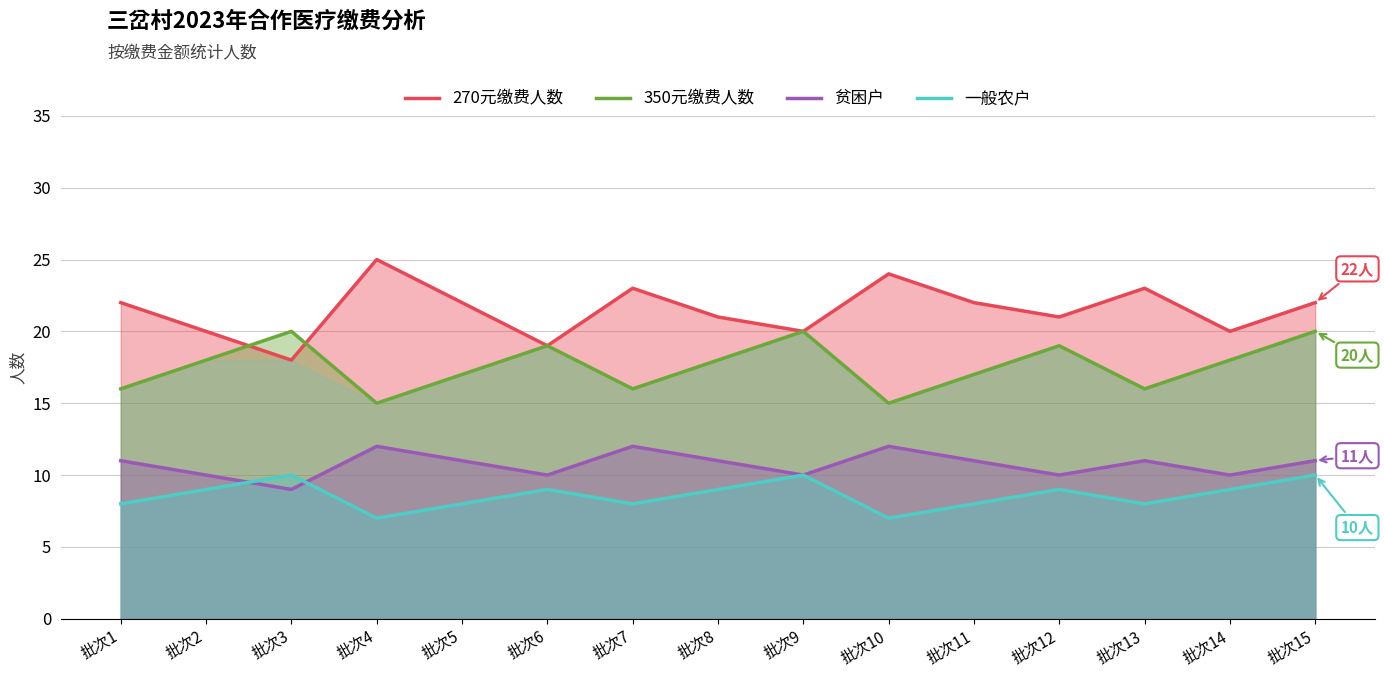

True or false: 贫困户 and 350元缴费人数 intersect in this chart.

False